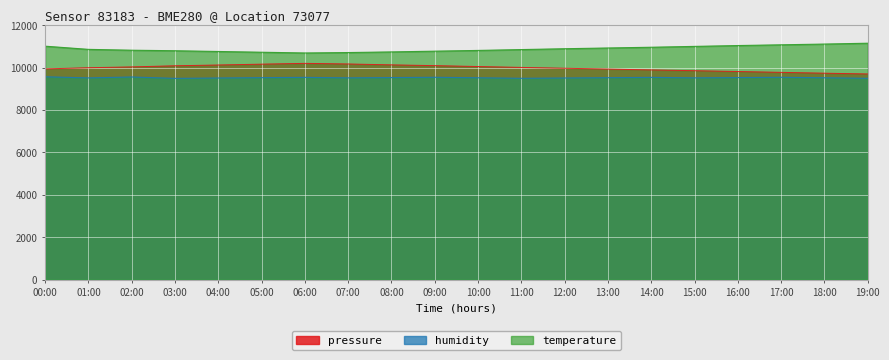

Which category has the lowest value in the humidity series?

03:00